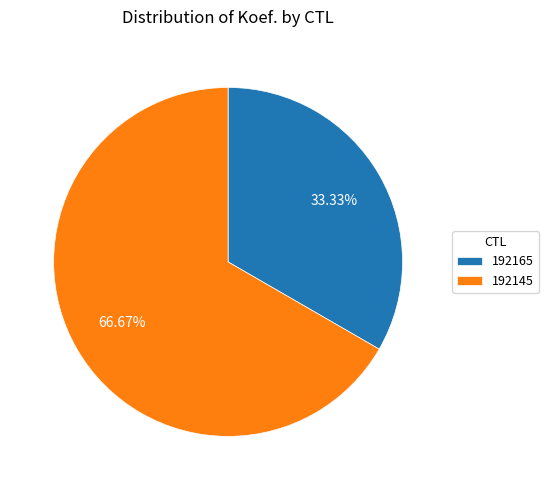

Is it true that 192165 is 43% of the pie?

False